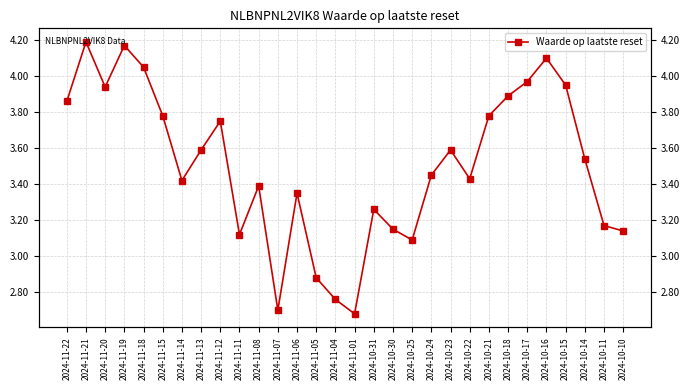

How many lines are shown in the chart?

1